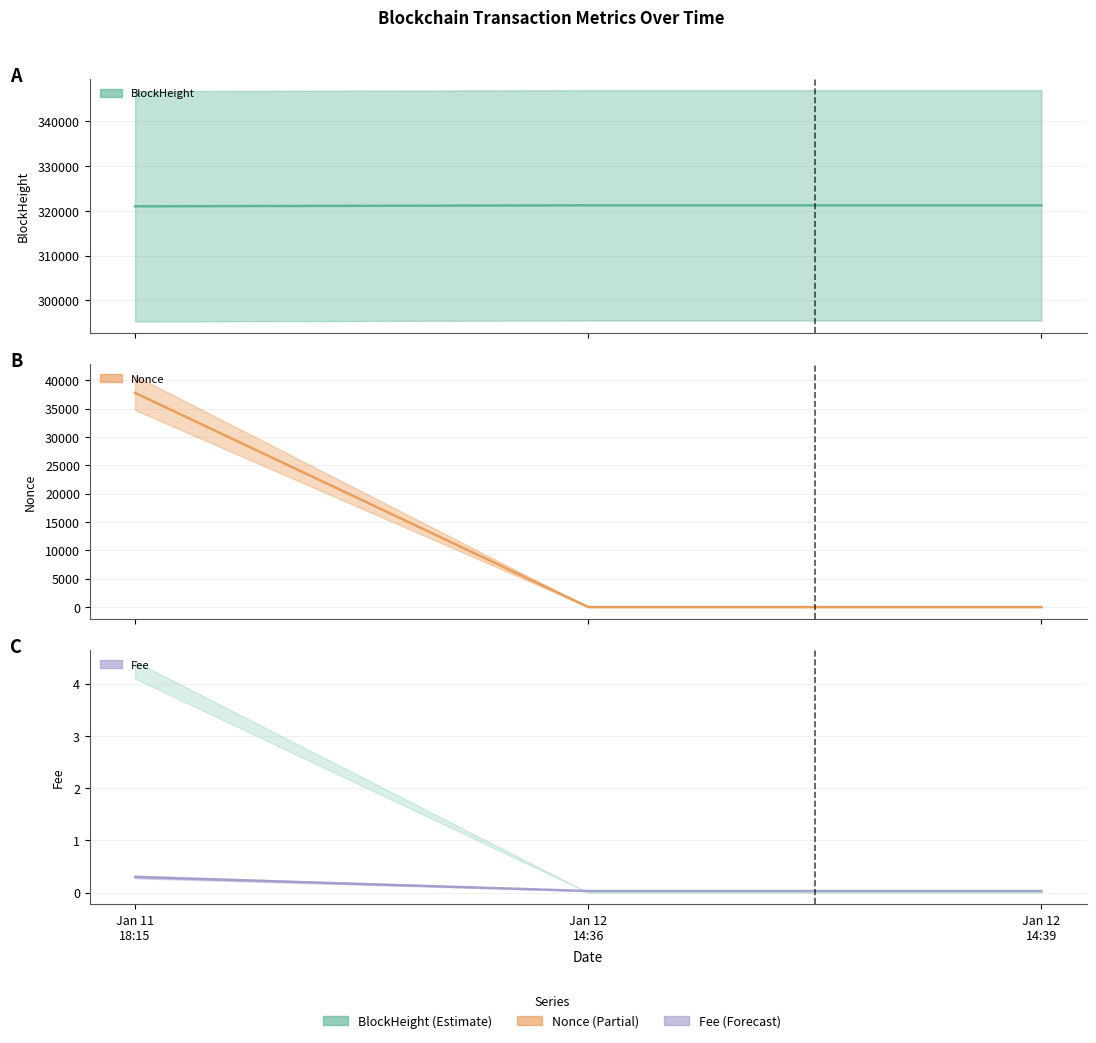

Which series has the largest range (max minus min)?

Nonce